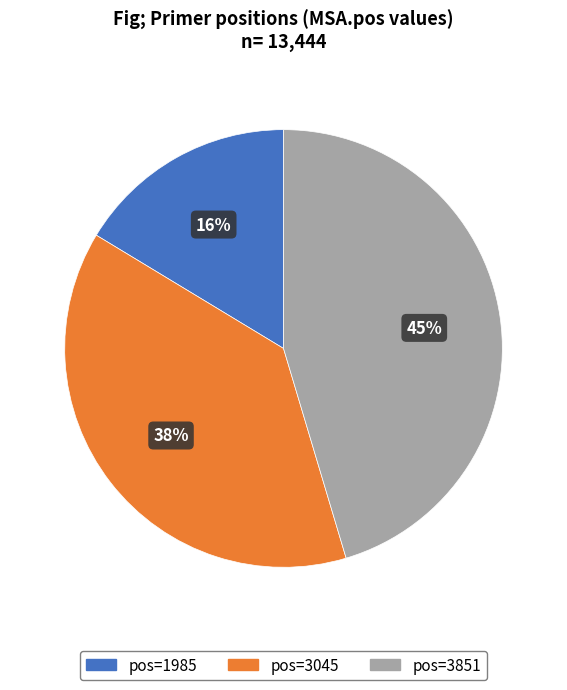

To the nearest percent, what is the average slice percentage?

33%